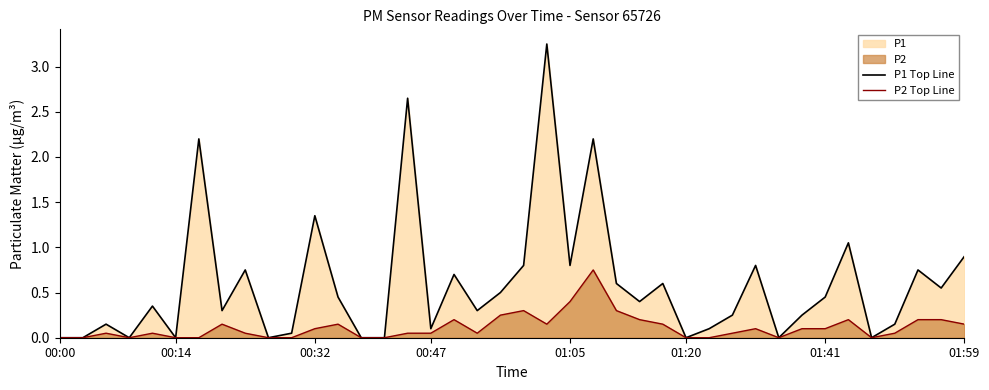

True or false: P1 Top Line has a value of 1.0 at 00:47.

False